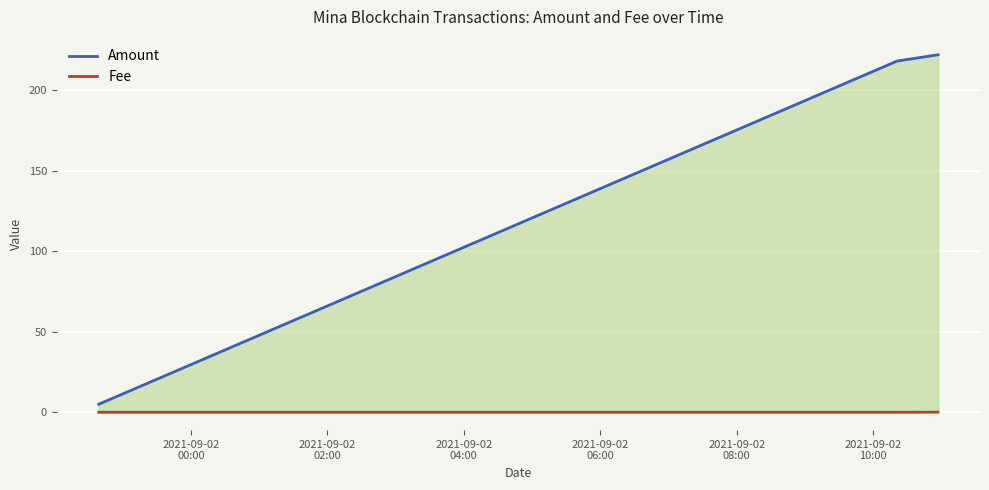

What is the label of the 1st point from the left?

2021-09-02
00:00